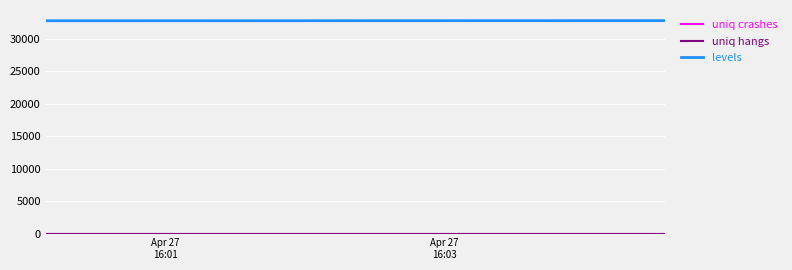

What is the average value of the levels series?

32828